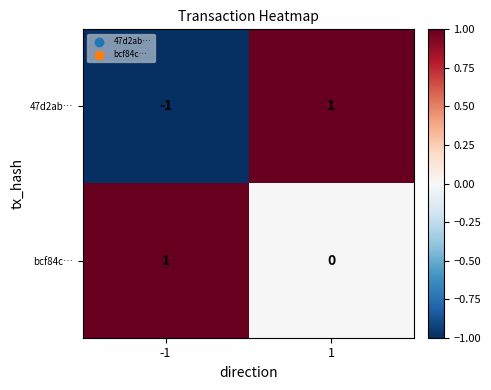

Between -1 and 1, which series saw the biggest shift?

47d2ab…